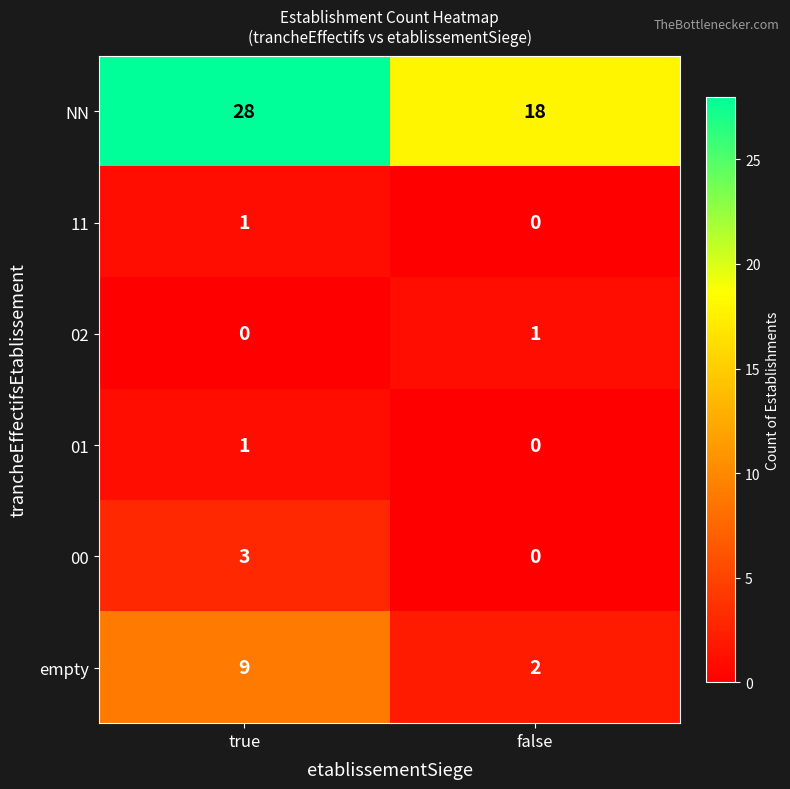

At which category is the sum across all series the highest?

true